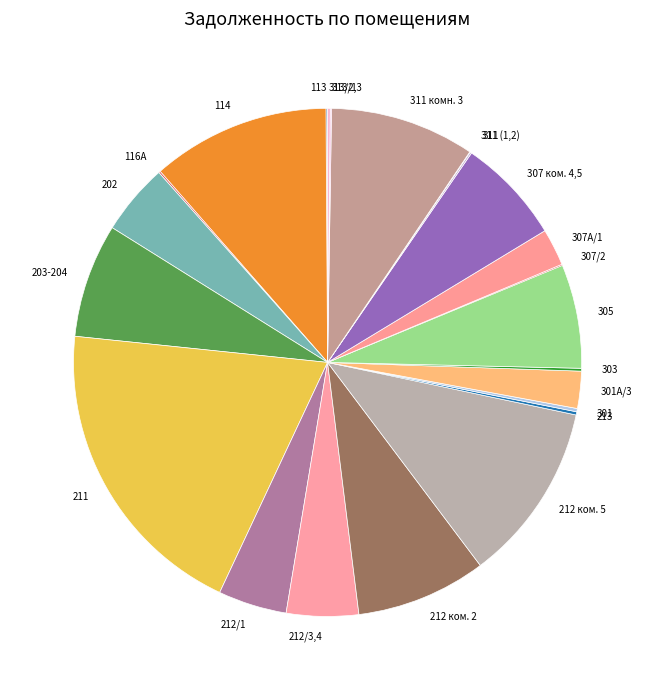

Which has a higher value, 212/1 or 305?

305